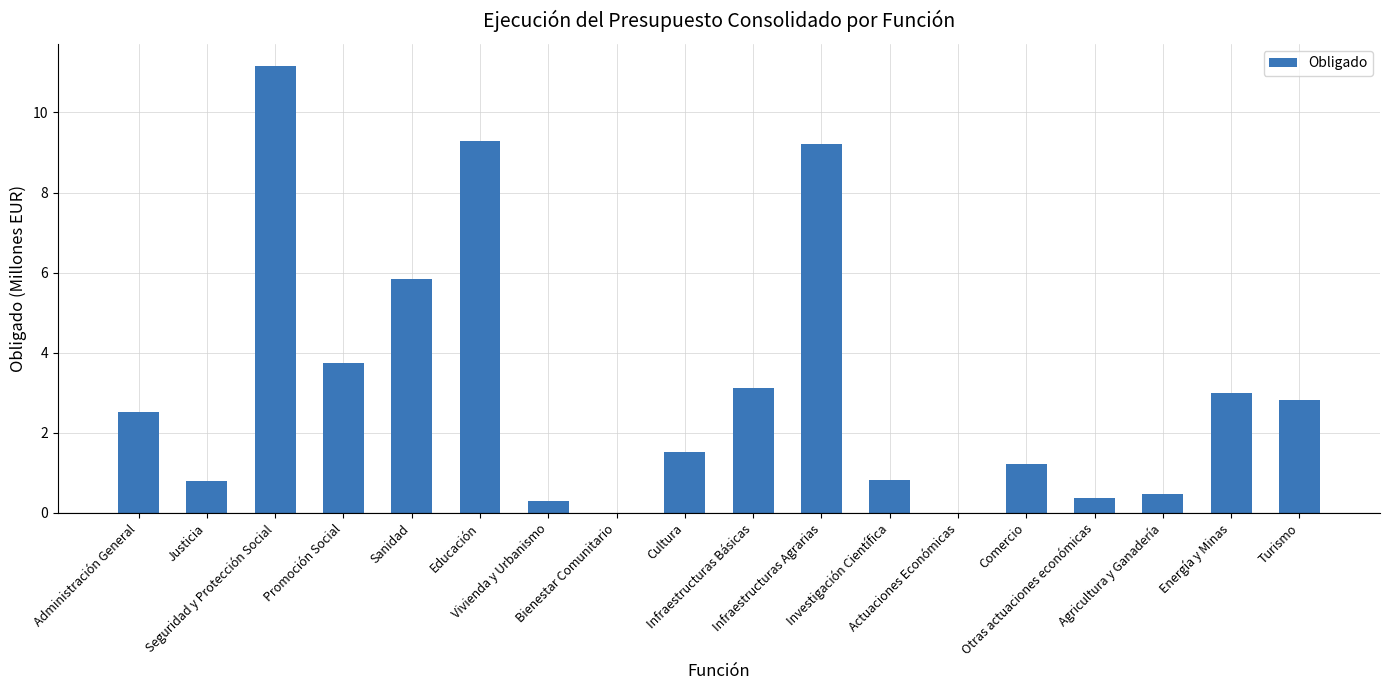

Between Comercio and Infraestructuras Básicas, which is larger?

Infraestructuras Básicas